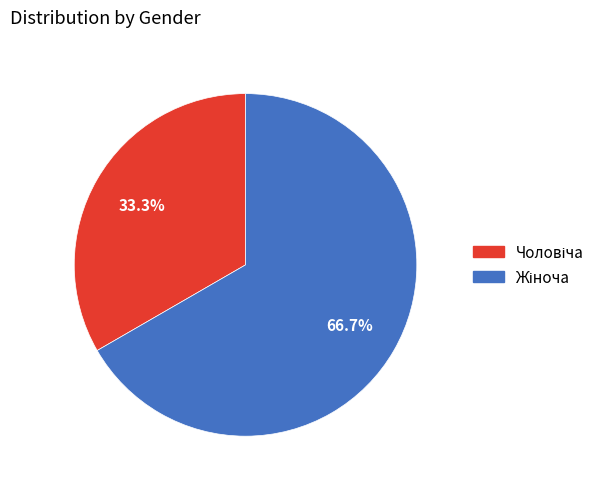

To the nearest percent, what is the average slice percentage?

50%